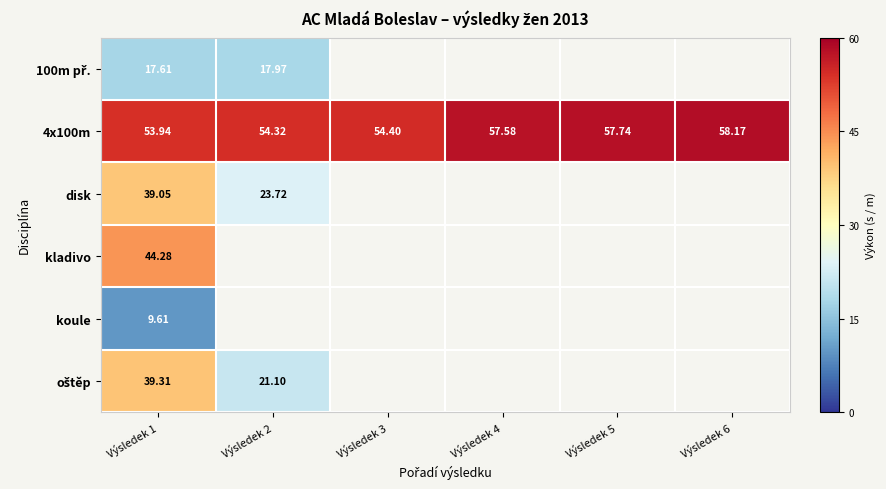

What is the minimum value for oštěp?

21.1